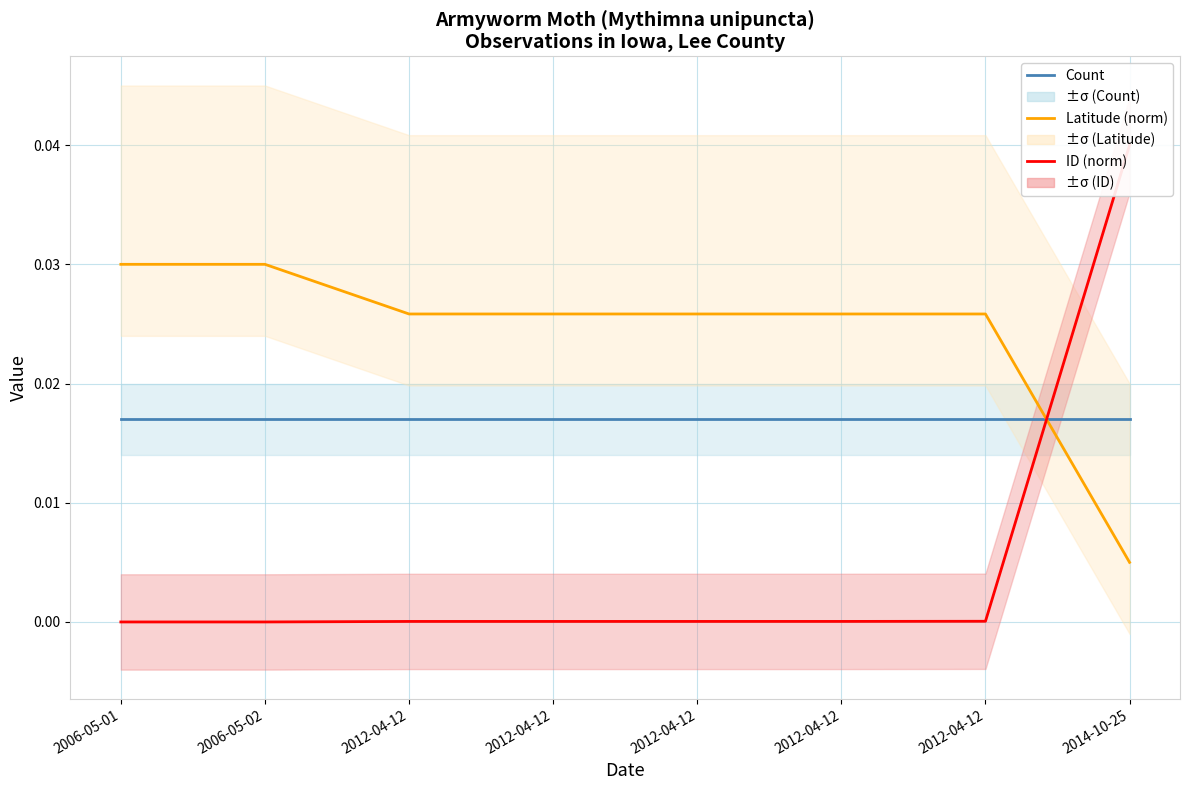

What are all the series names shown in the legend?

Count, Latitude (norm), ID (norm)